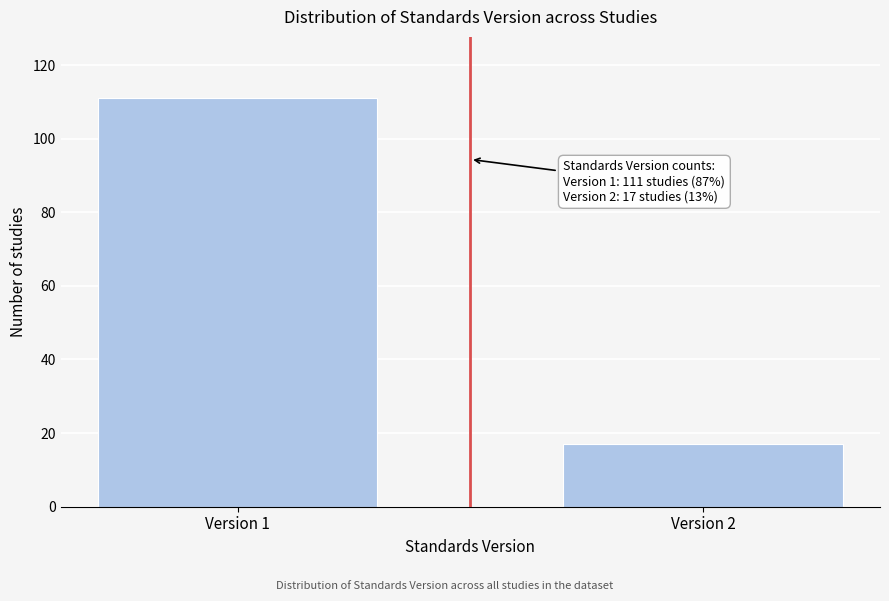

Reading left to right, what are all the values shown in this chart?

Version 1=111	Version 2=17